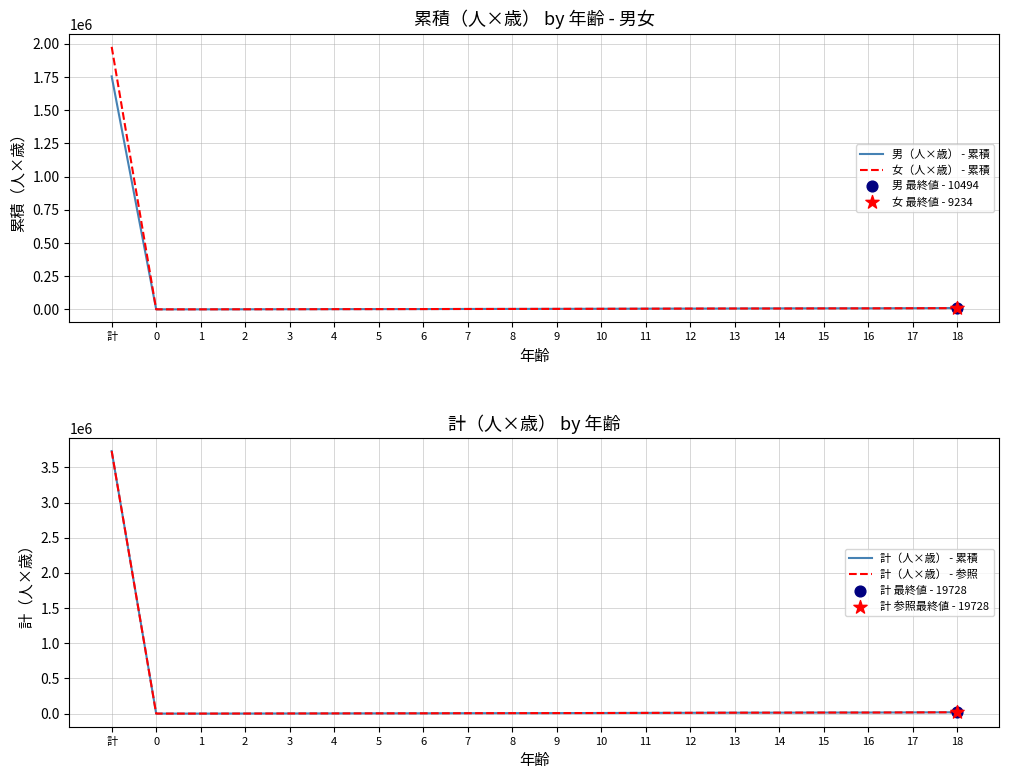

Which series reaches the minimum Y coordinate?

男（人×歳） - 累積